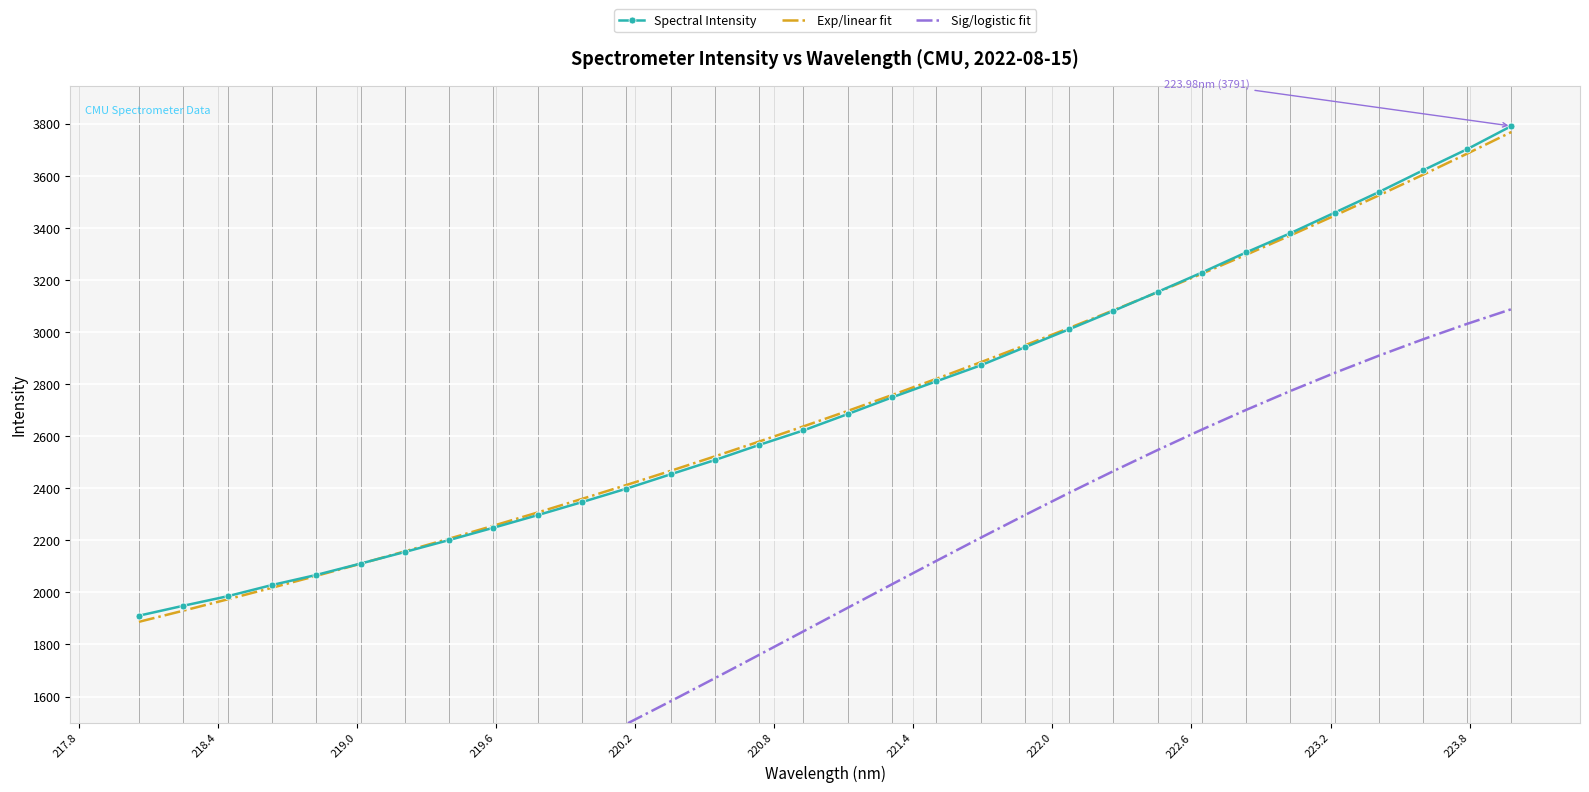

True or false: Sig/logistic fit and Spectral Intensity cross at least once.

False